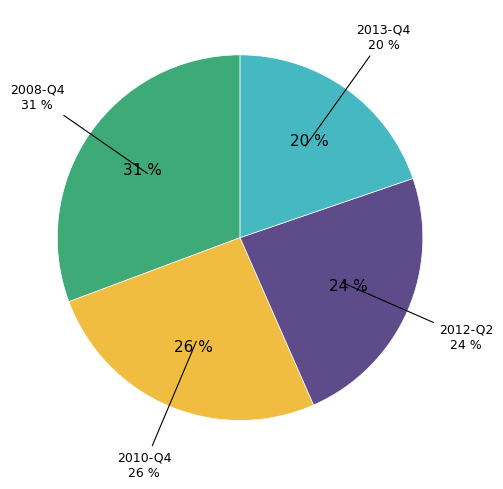

Does 2013-Q2 account for over 50% of the chart?

No